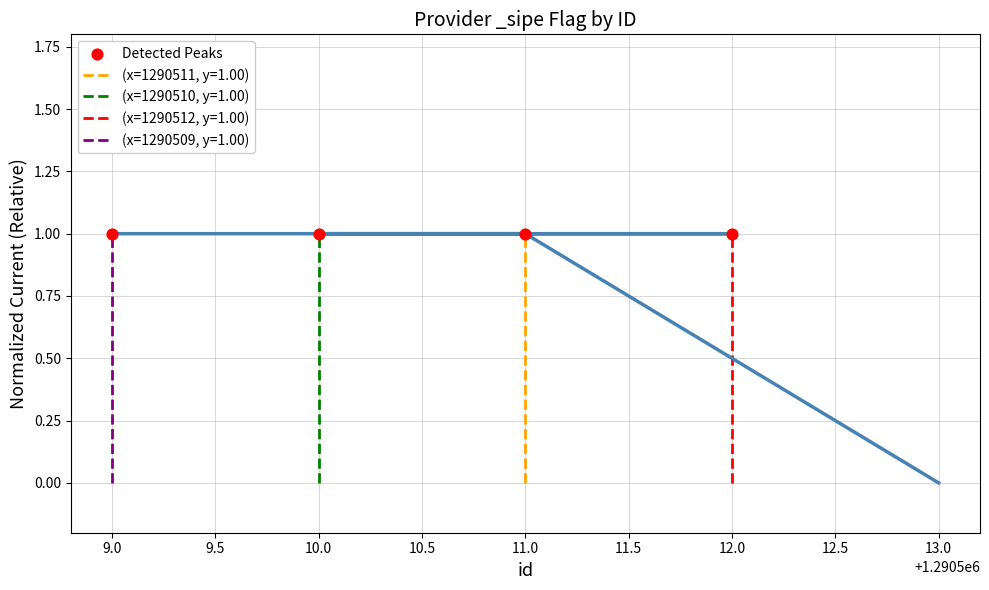

Approximately how many times larger is the value at 9.0 compared to 10.0?

1.0